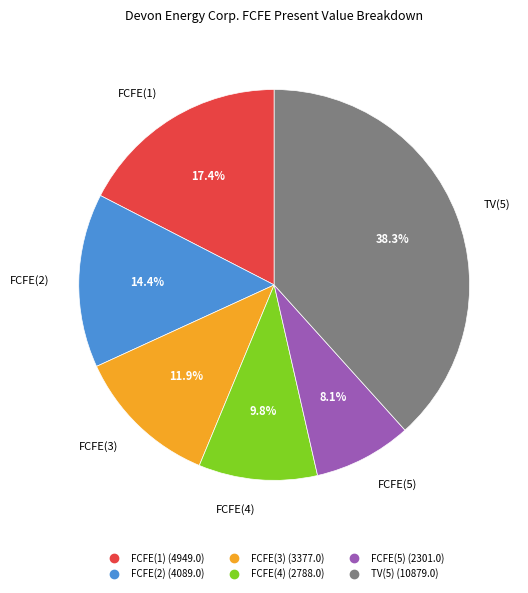

Combined, what portion of the pie is FCFE(2) and FCFE(3)?

26.3%